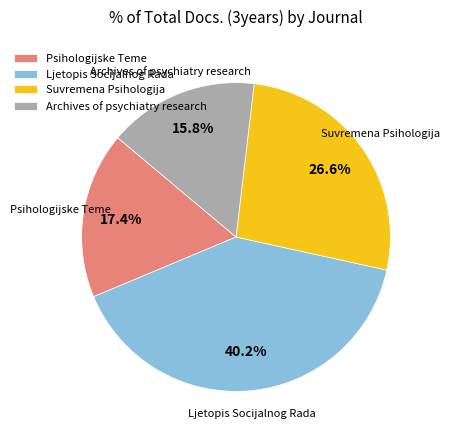

True or false: Psihologijske Teme accounts for 23% of the total.

False